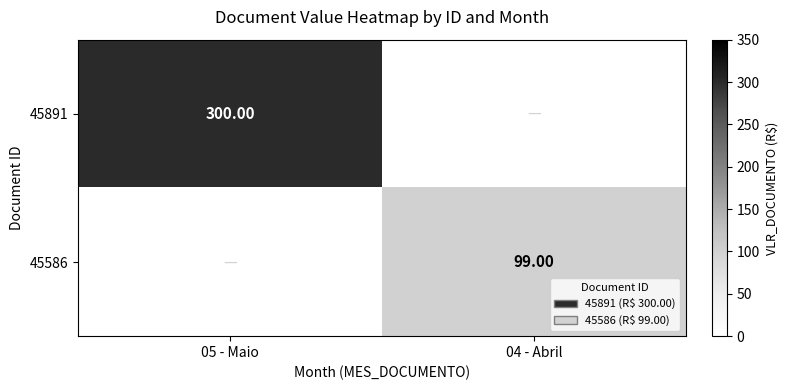

Is it true that 45891 equals 178 at 05 - Maio?

False